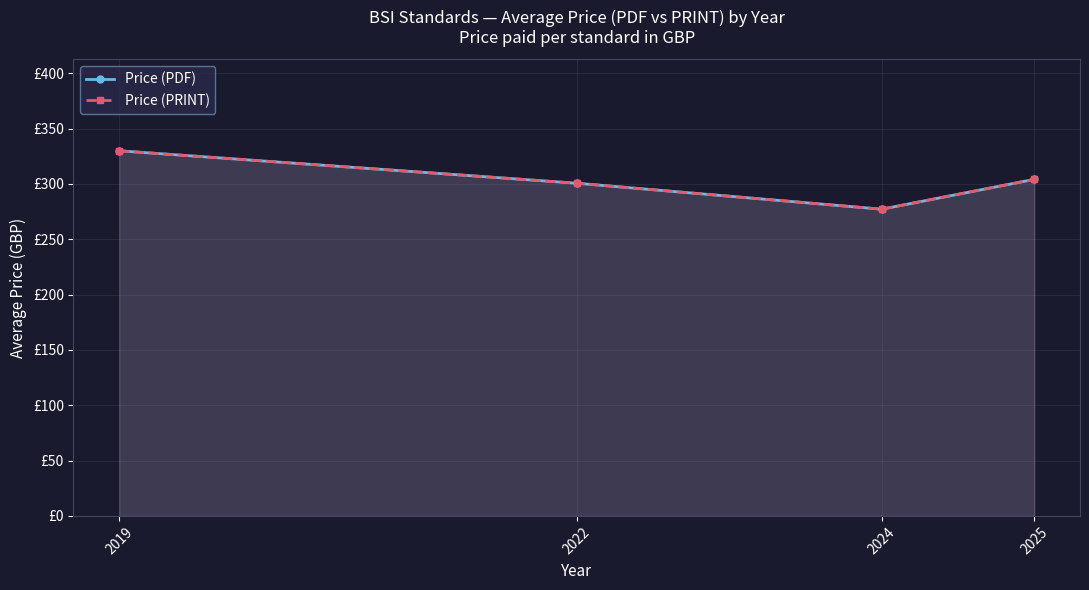

True or false: Price (PRINT) and Price (PDF) cross at least once.

False